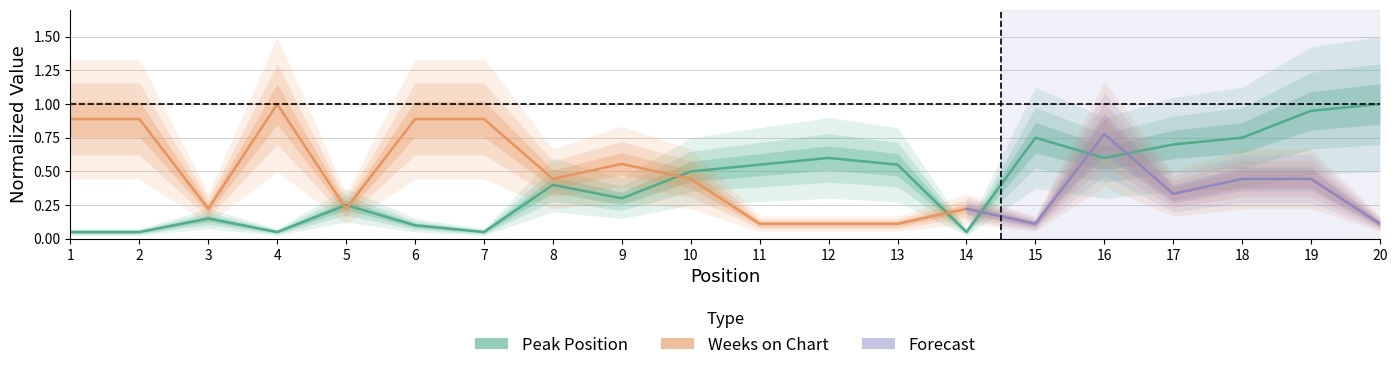

At which category does Peak Position reach its first local peak?

3